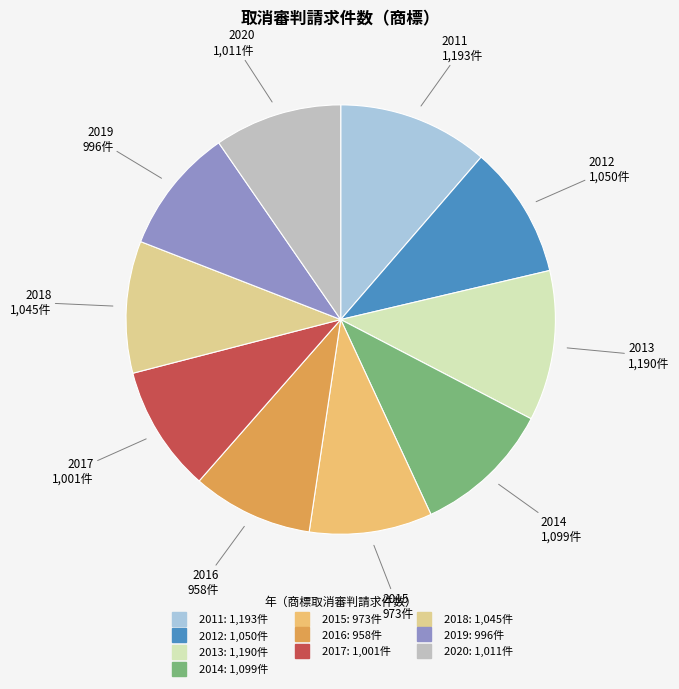

Does 2019 account for over 50% of the chart?

No